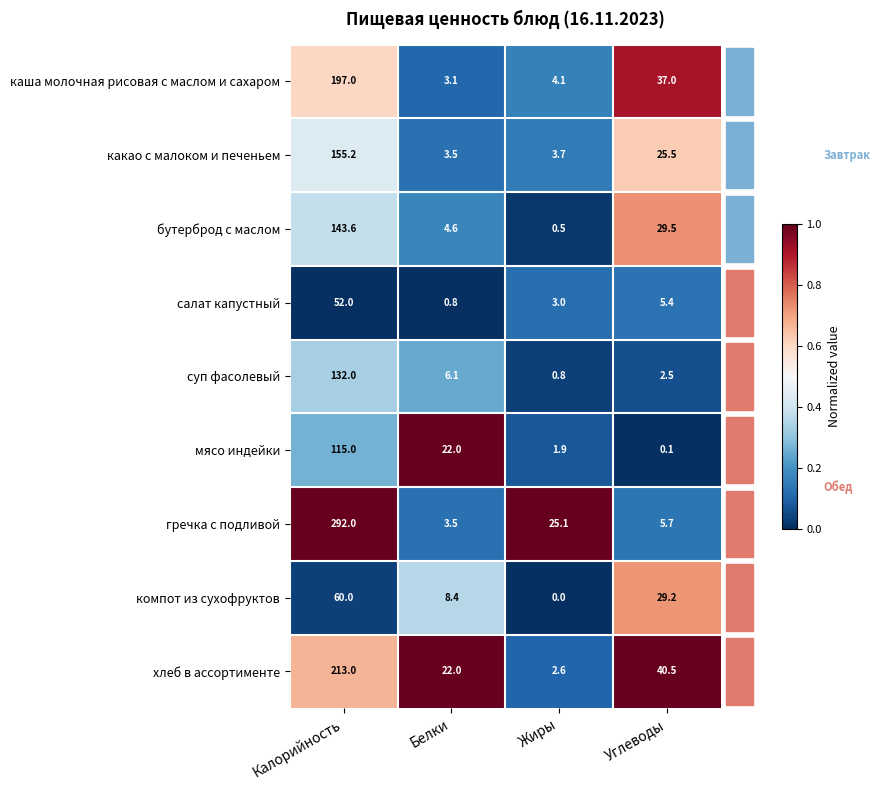

True or false: суп фасолевый has a value of 3.4 at Углеводы.

False